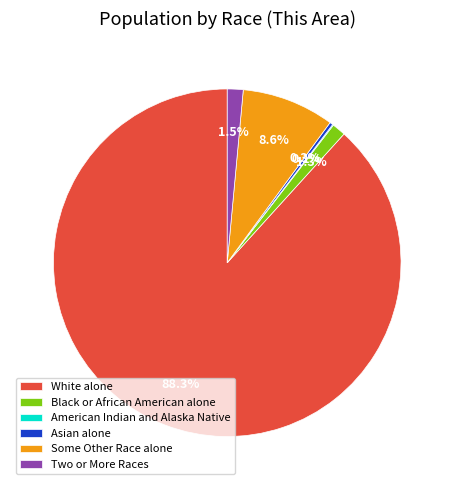

Which has a higher value, White alone or Some Other Race alone?

White alone